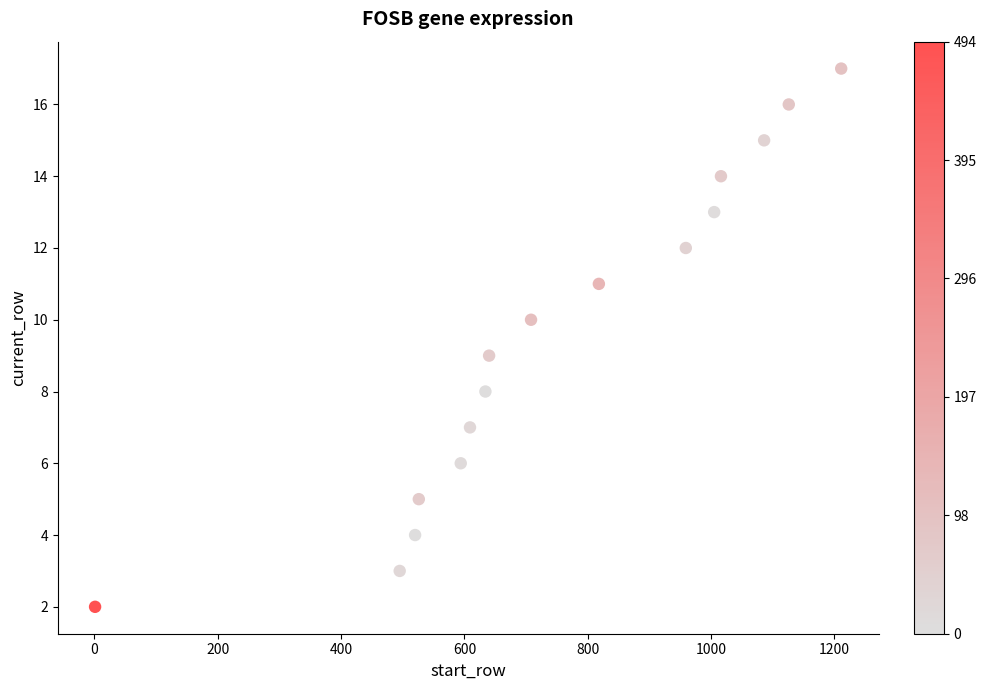

What is the range of X values (max minus min)?

1210